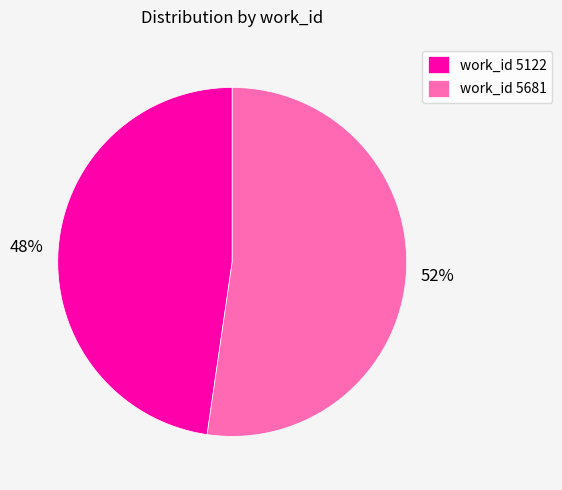

Is there any slice that represents more than half of the pie?

Yes